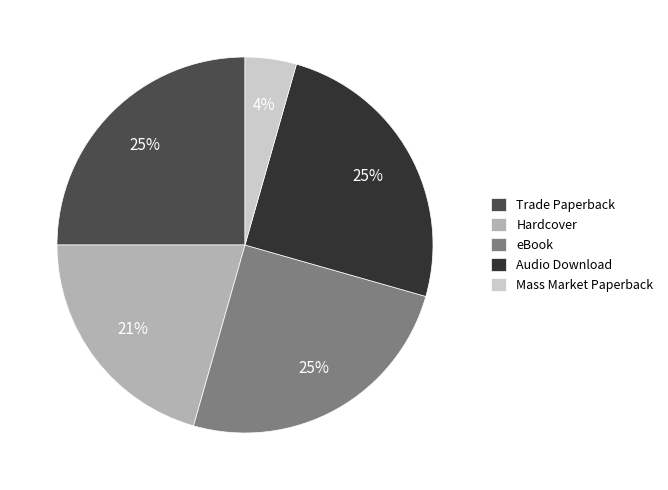

How many segments does this pie chart have?

5